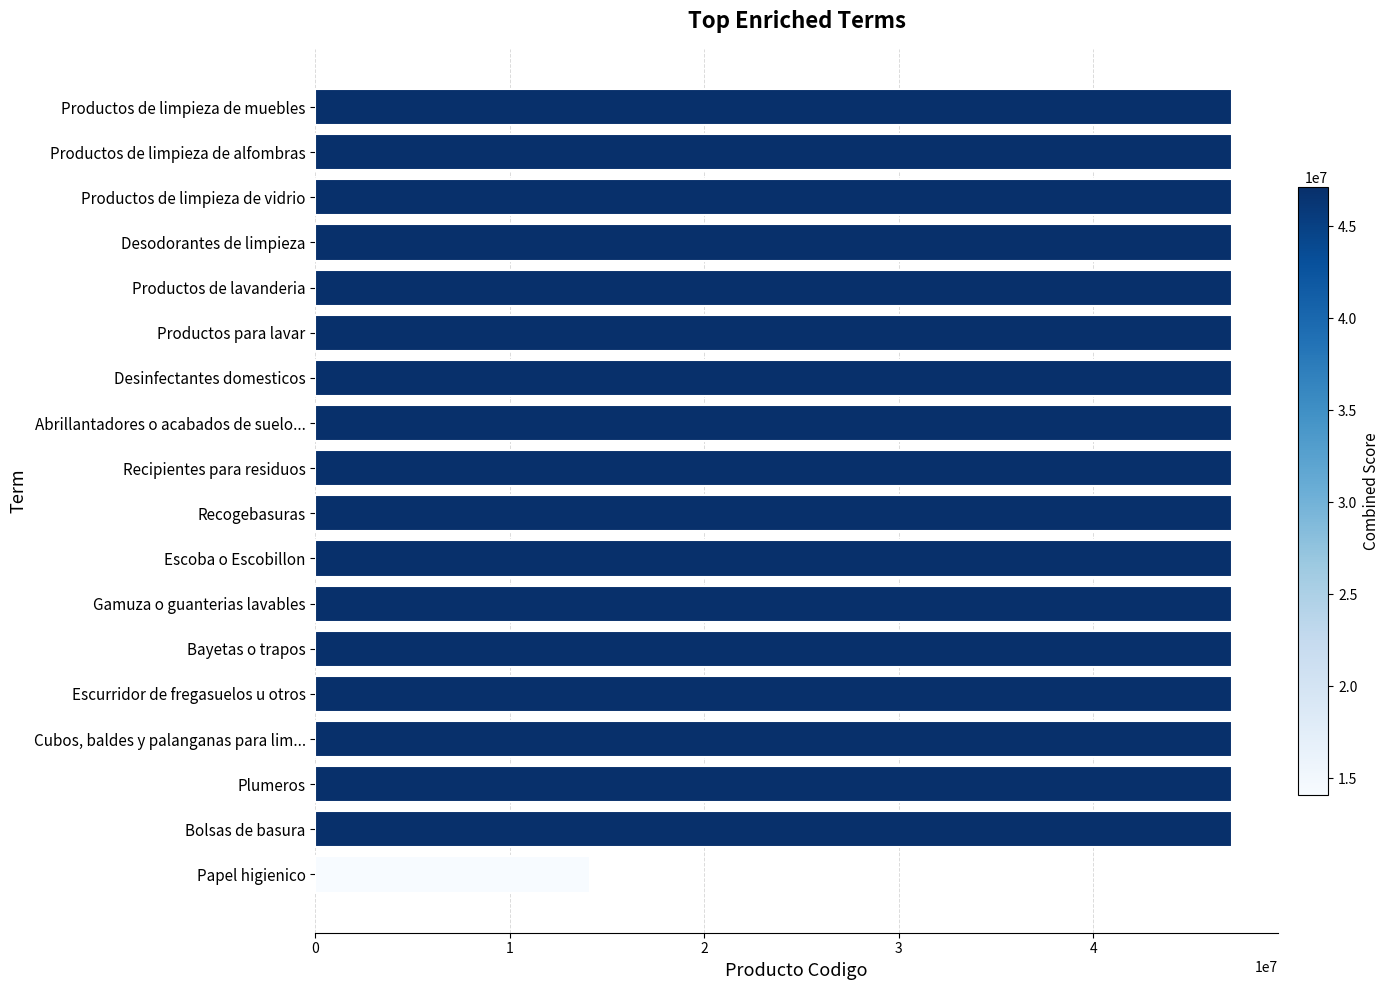

Count the number of data series in this chart.

1